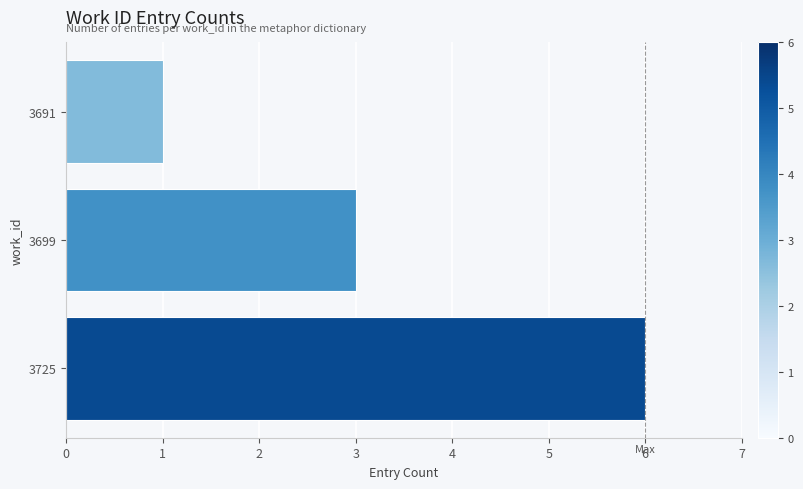

Reading top to bottom, what are all the values shown in this chart?

1	3	6